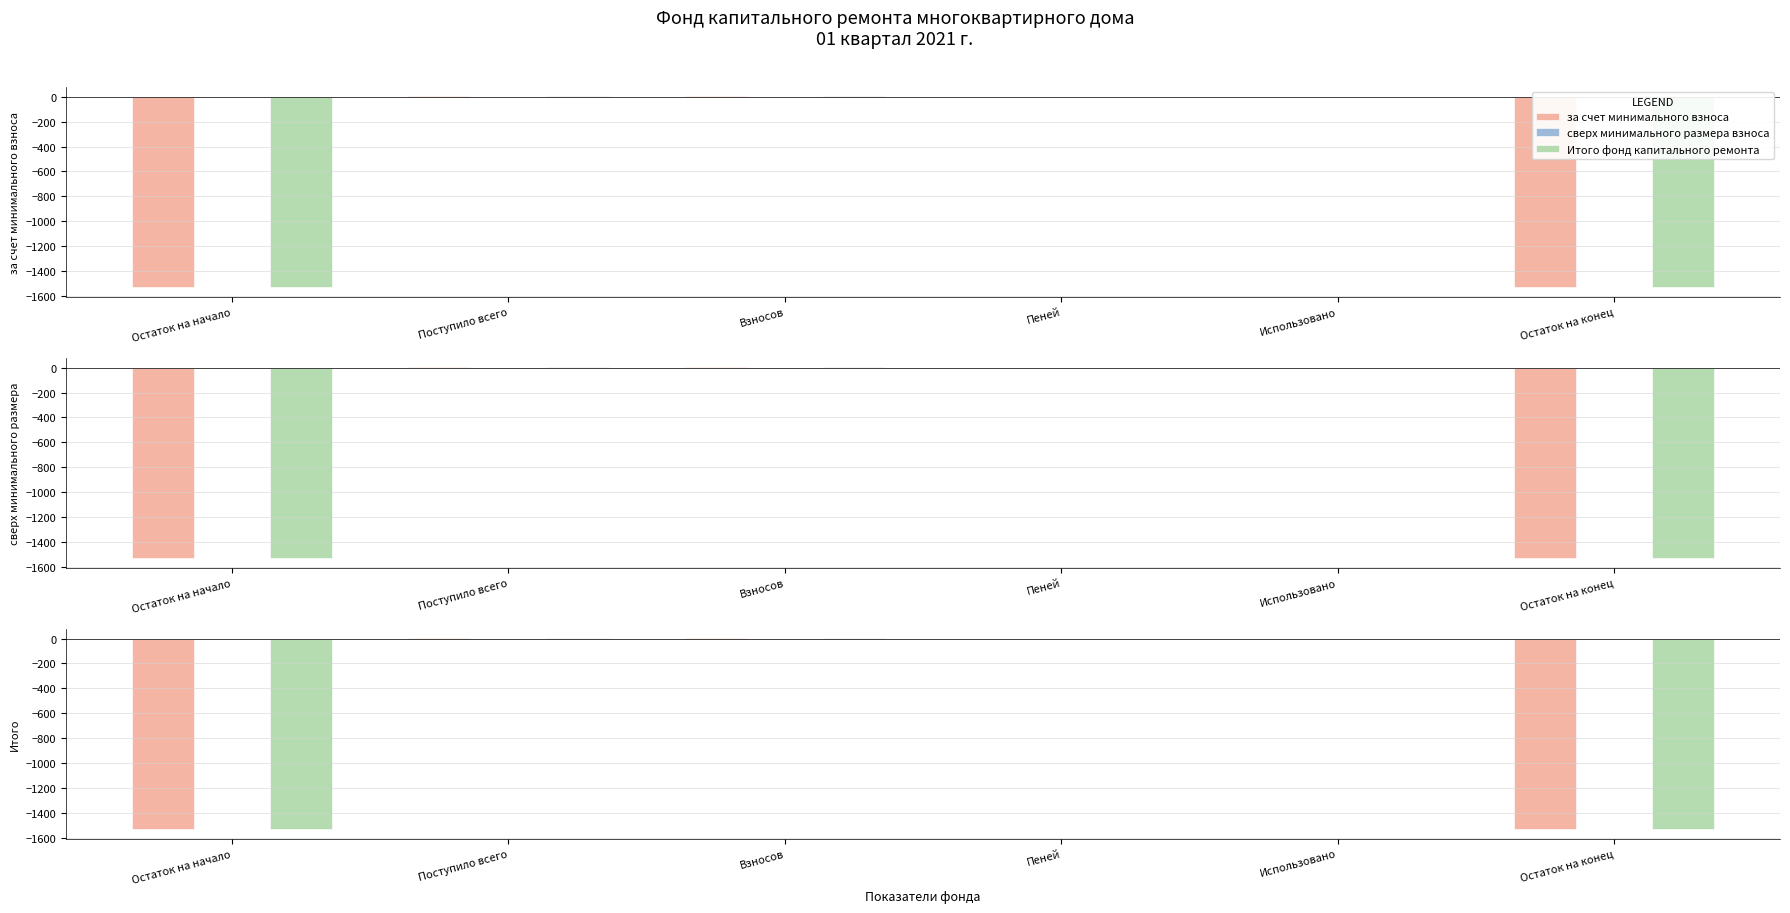

What is the value of the Итого фонд капитального ремонта bar at the 1st from the left?

-1532.7